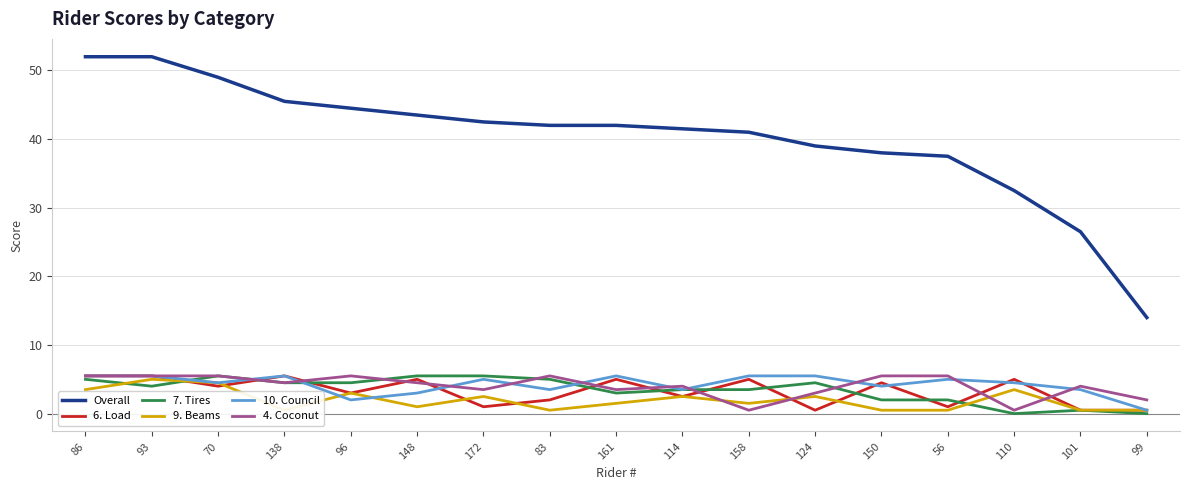

Reading left to right, extract all data points from this chart.

Overall: 86=52.0	93=52.0	70=49.0	138=45.5	96=44.5	148=43.5	172=42.5	83=42.0	161=42.0	114=41.5	158=41.0	124=39.0	150=38.0	56=37.5	110=32.5	101=26.5	99=14.0
6. Load: 86=5.5	93=5.5	70=4.0	138=5.5	96=3.0	148=5.0	172=1.0	83=2.0	161=5.0	114=2.5	158=5.0	124=0.5	150=4.5	56=1.0	110=5.0	101=0.5	99=0.5
7. Tires: 86=5.0	93=4.0	70=5.5	138=4.5	96=4.5	148=5.5	172=5.5	83=5.0	161=3.0	114=3.5	158=3.5	124=4.5	150=2.0	56=2.0	110=0.0	101=0.5	99=0.0
9. Beams: 86=3.5	93=5.0	70=4.5	138=0.5	96=3.0	148=1.0	172=2.5	83=0.5	161=1.5	114=2.5	158=1.5	124=2.5	150=0.5	56=0.5	110=3.5	101=0.5	99=0.5
10. Council: 86=5.5	93=5.5	70=4.5	138=5.5	96=2.0	148=3.0	172=5.0	83=3.5	161=5.5	114=3.5	158=5.5	124=5.5	150=4.0	56=5.0	110=4.5	101=3.5	99=0.5
4. Coconut: 86=5.5	93=5.5	70=5.5	138=4.5	96=5.5	148=4.5	172=3.5	83=5.5	161=3.5	114=4.0	158=0.5	124=3.0	150=5.5	56=5.5	110=0.5	101=4.0	99=2.0